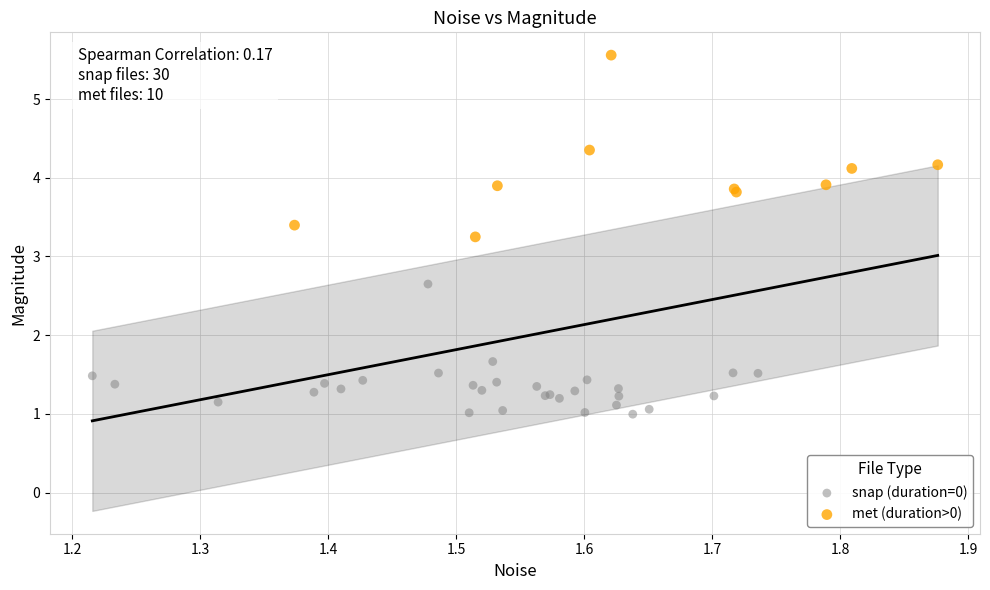

Which series contains the lowest Y value?

snap (duration=0)